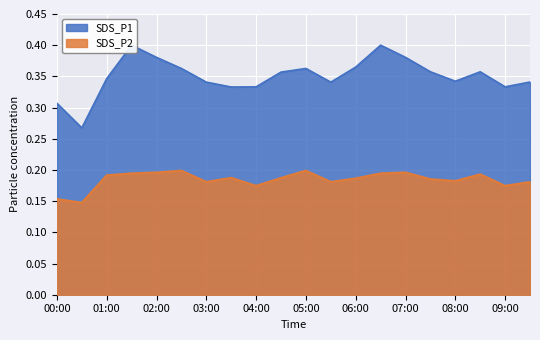

What is the greatest value displayed?

0.4